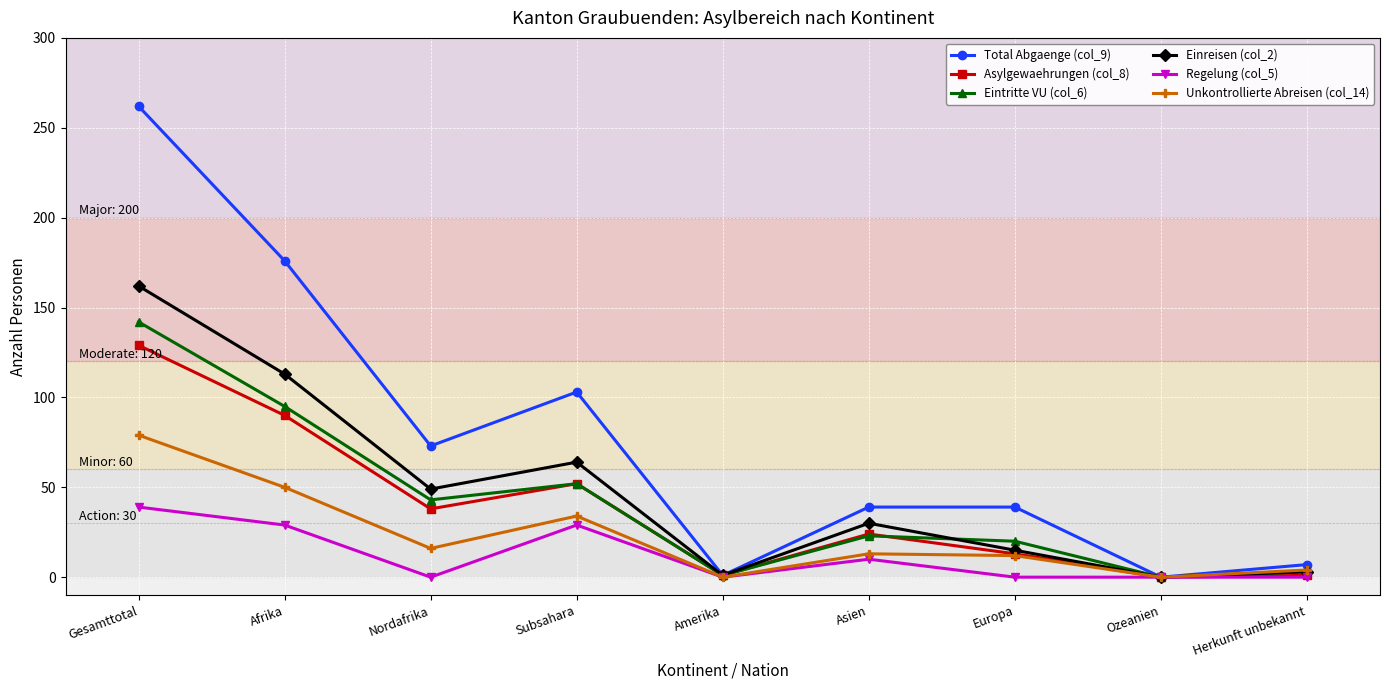

At Gesamttotal, list the series in order from smallest to largest.

Regelung (col_5), Unkontrollierte Abreisen (col_14), Asylgewaehrungen (col_8), Eintritte VU (col_6), Einreisen (col_2), Total Abgaenge (col_9)